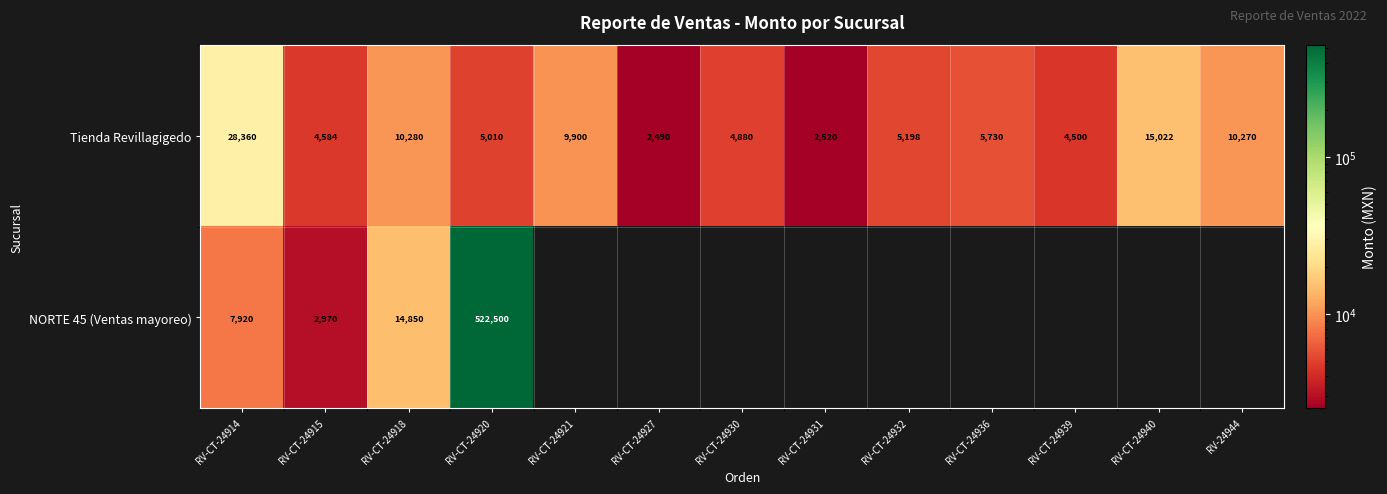

What is the maximum value shown in the chart?

522500.0